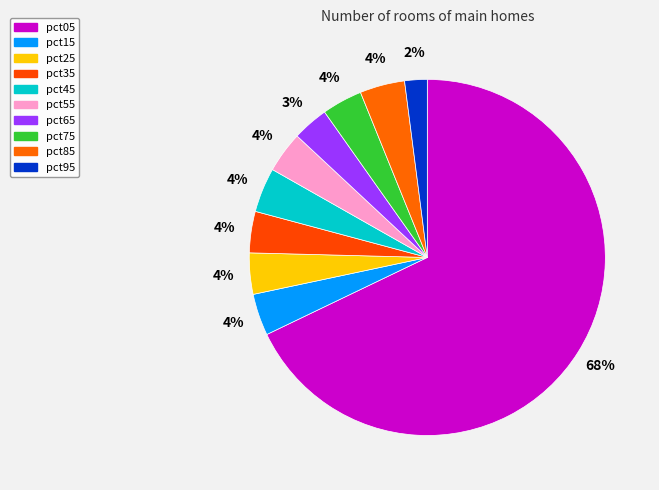

What is the total percentage of pct75 and pct95?

5.7%